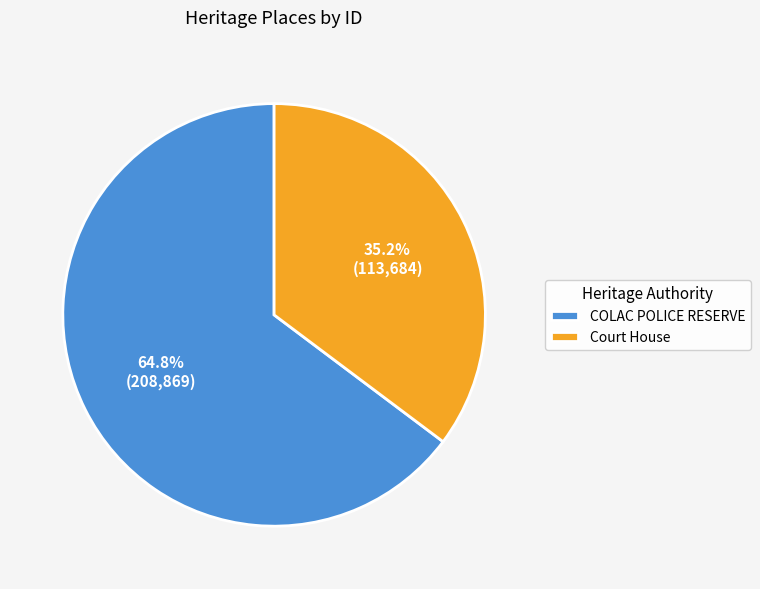

To the nearest percent, what is the average slice percentage?

50%